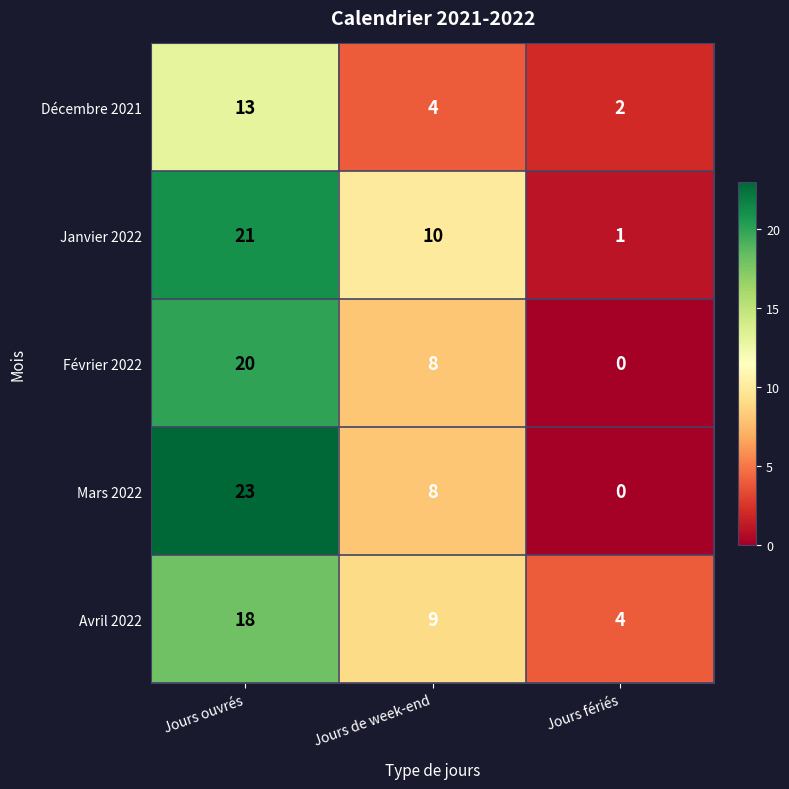

What is the difference between the maximum and second lowest values in the Avril 2022 series?

9